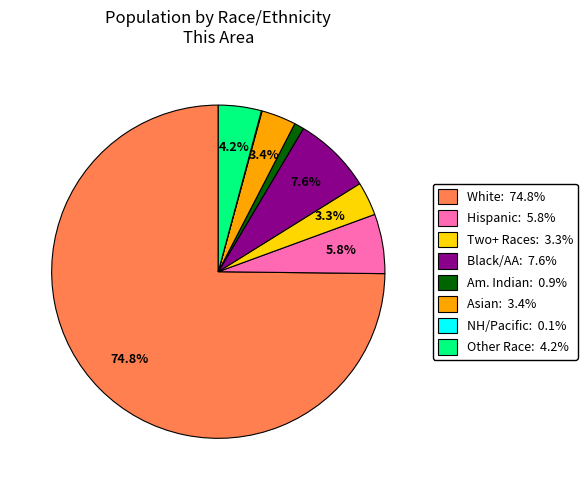

Do Asian: 3.4% and Black/AA: 7.6% together represent more than half of the pie?

No